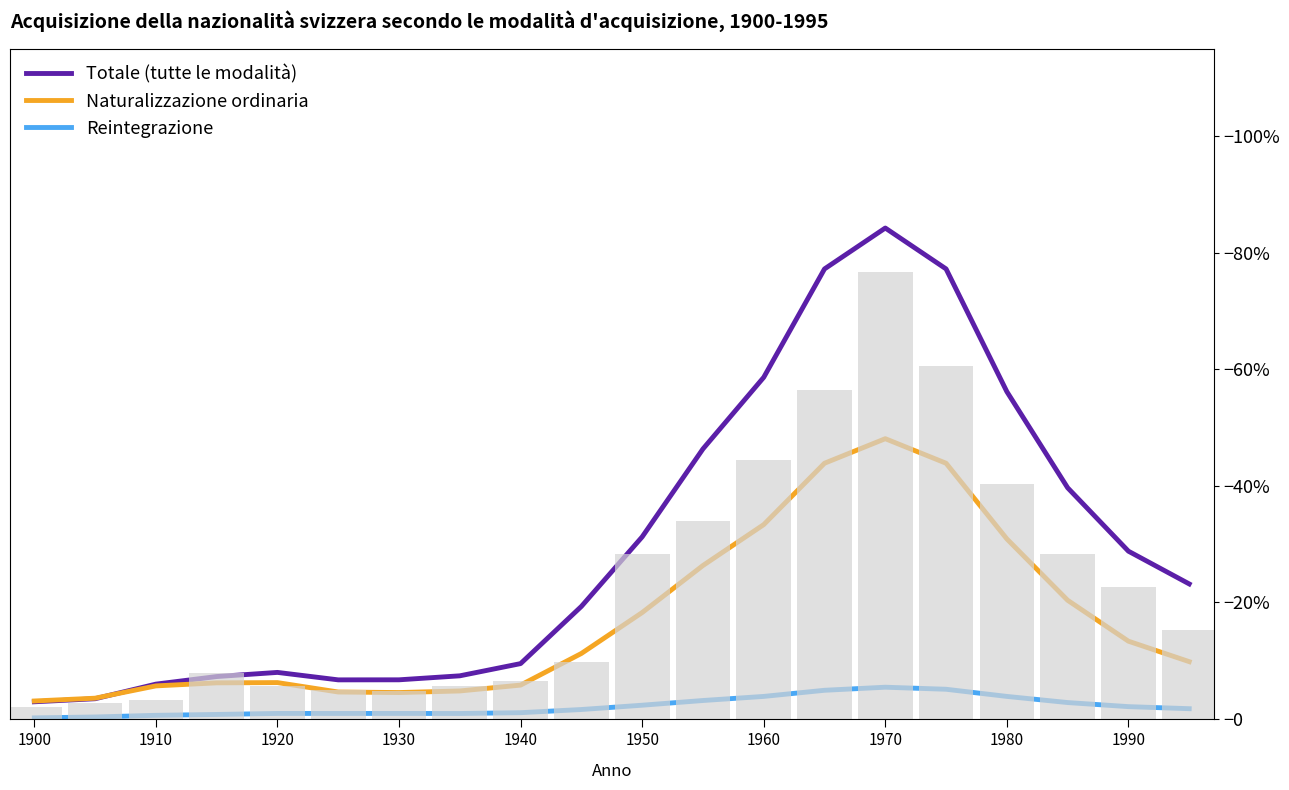

Which series changed the most between 1910 and 1980?

Totale (tutte le modalità)